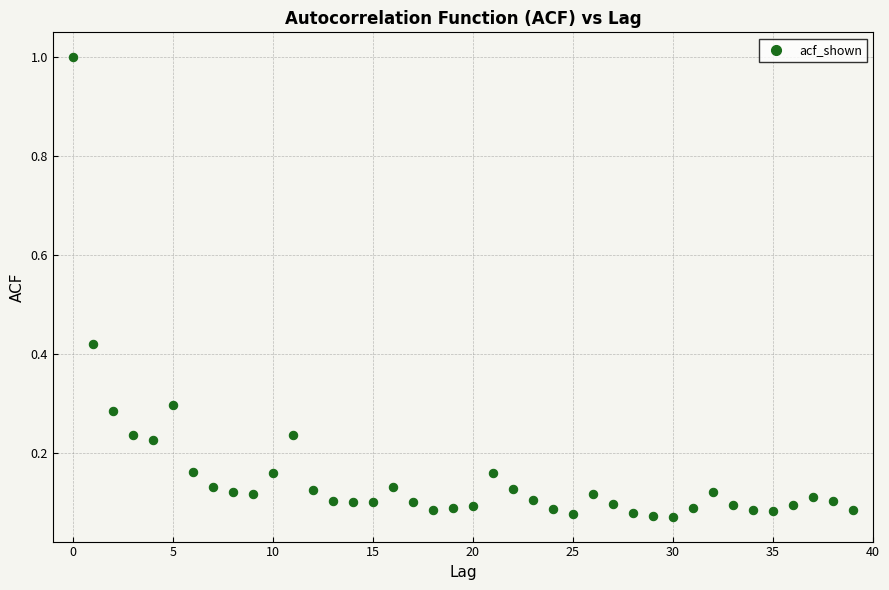

How many data points are displayed?

40